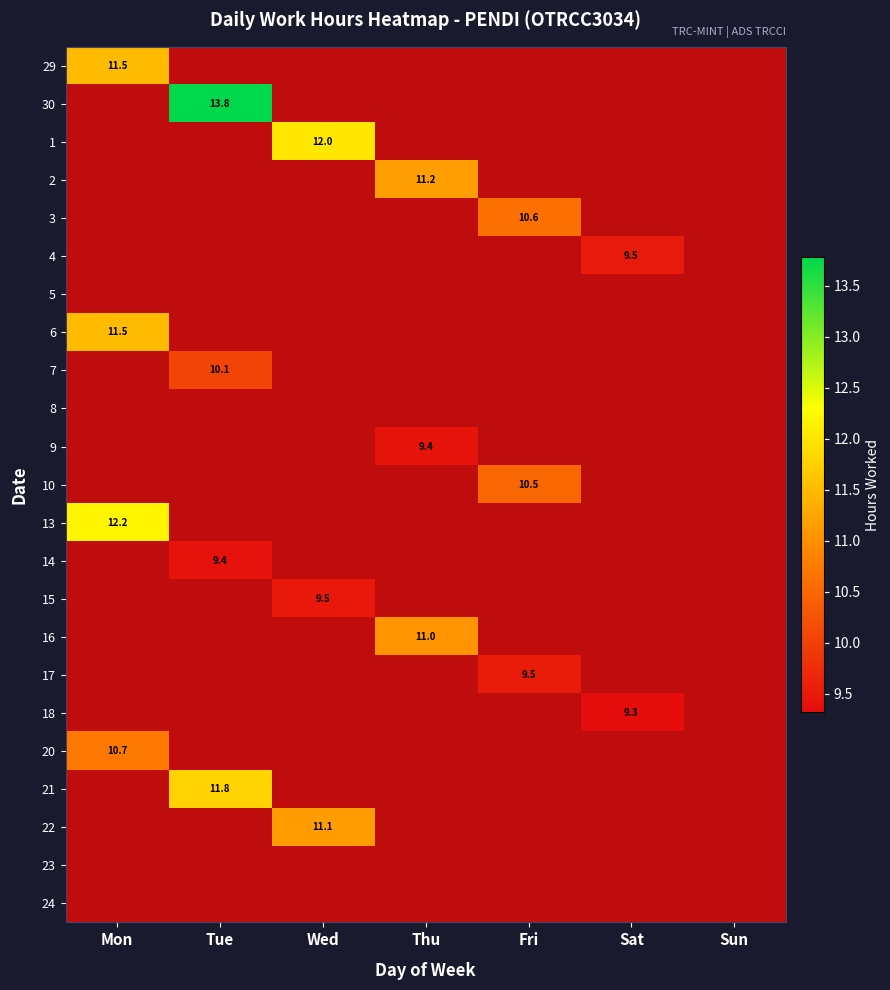

At which category is the sum across all series the highest?

Mon